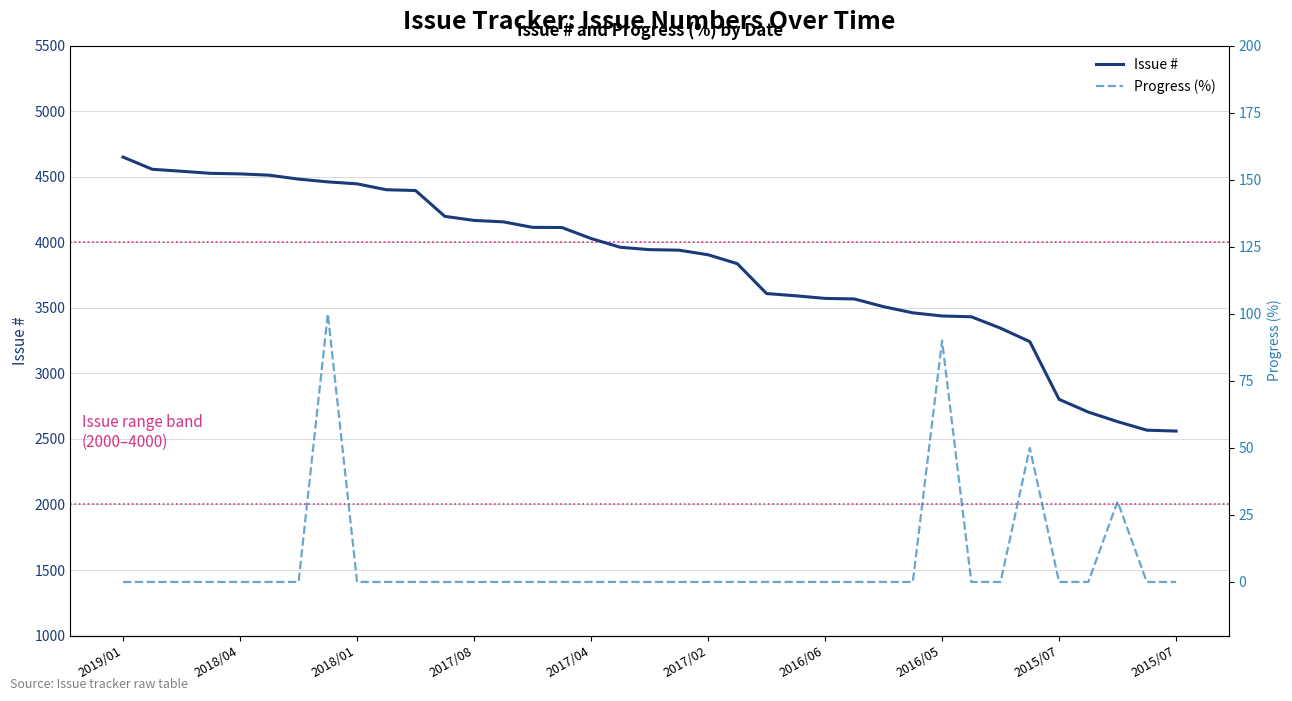

What is the lowest value of the Issue # series?

2560